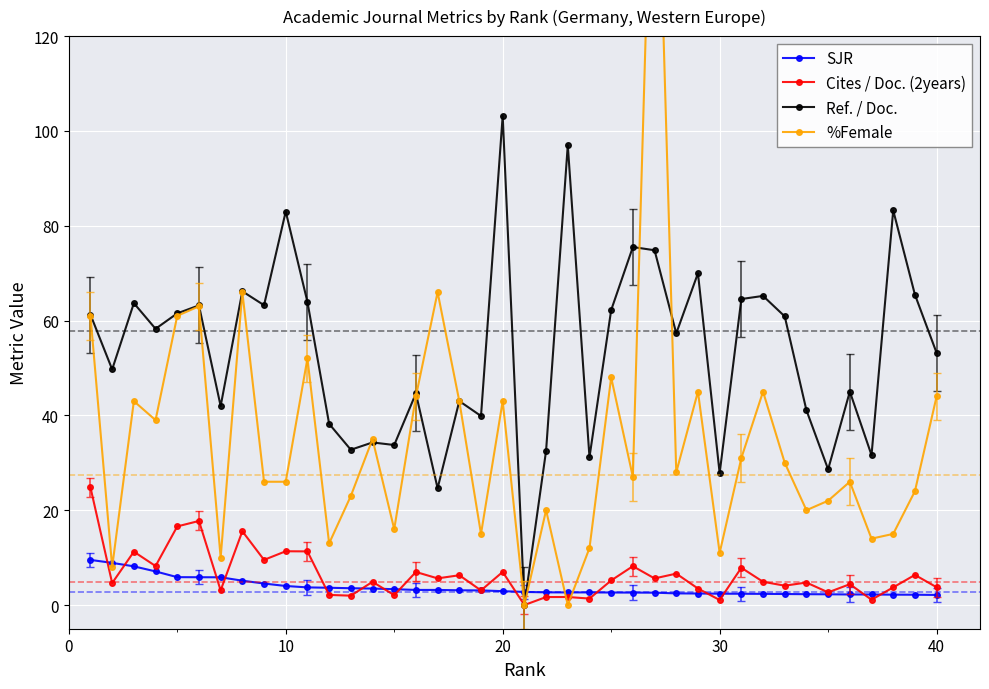

True or false: Ref. / Doc. has more than 1 points higher than both neighbors.

True